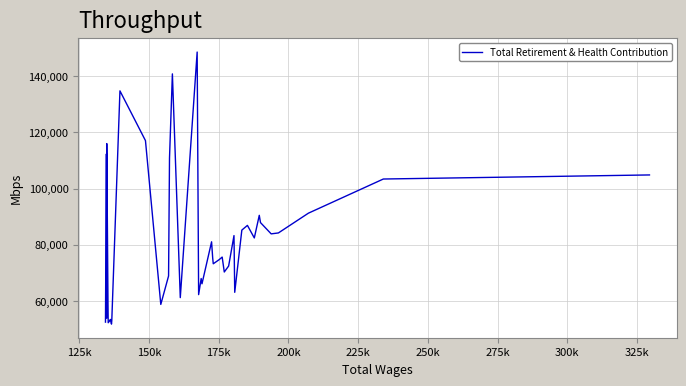

What is the difference between the maximum and minimum values?

96804